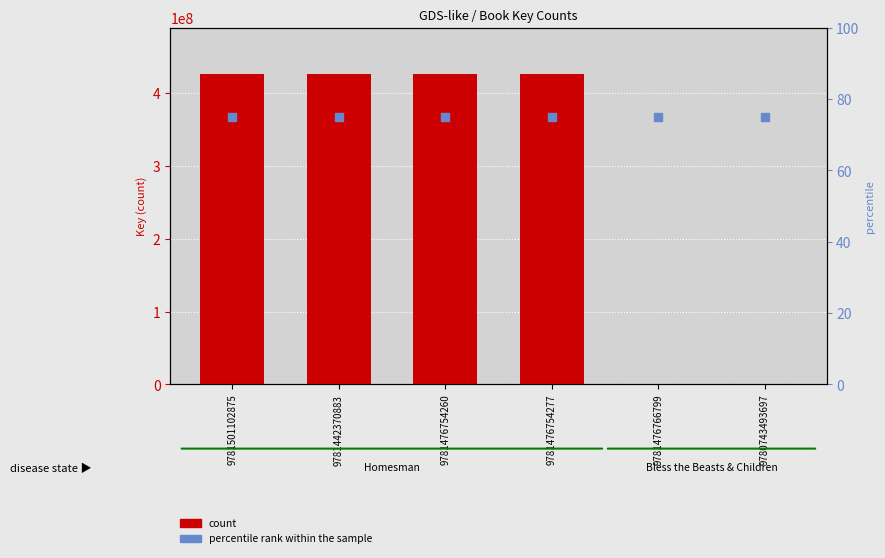

What is the total value across all series at 9780743493697?

6852